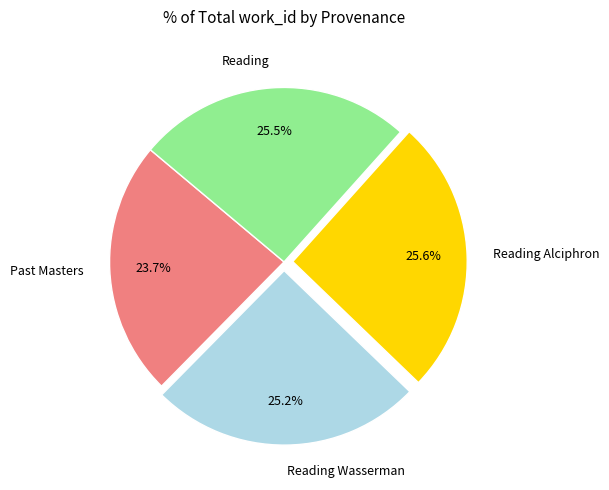

Between Reading and Past Masters, which is larger?

Reading